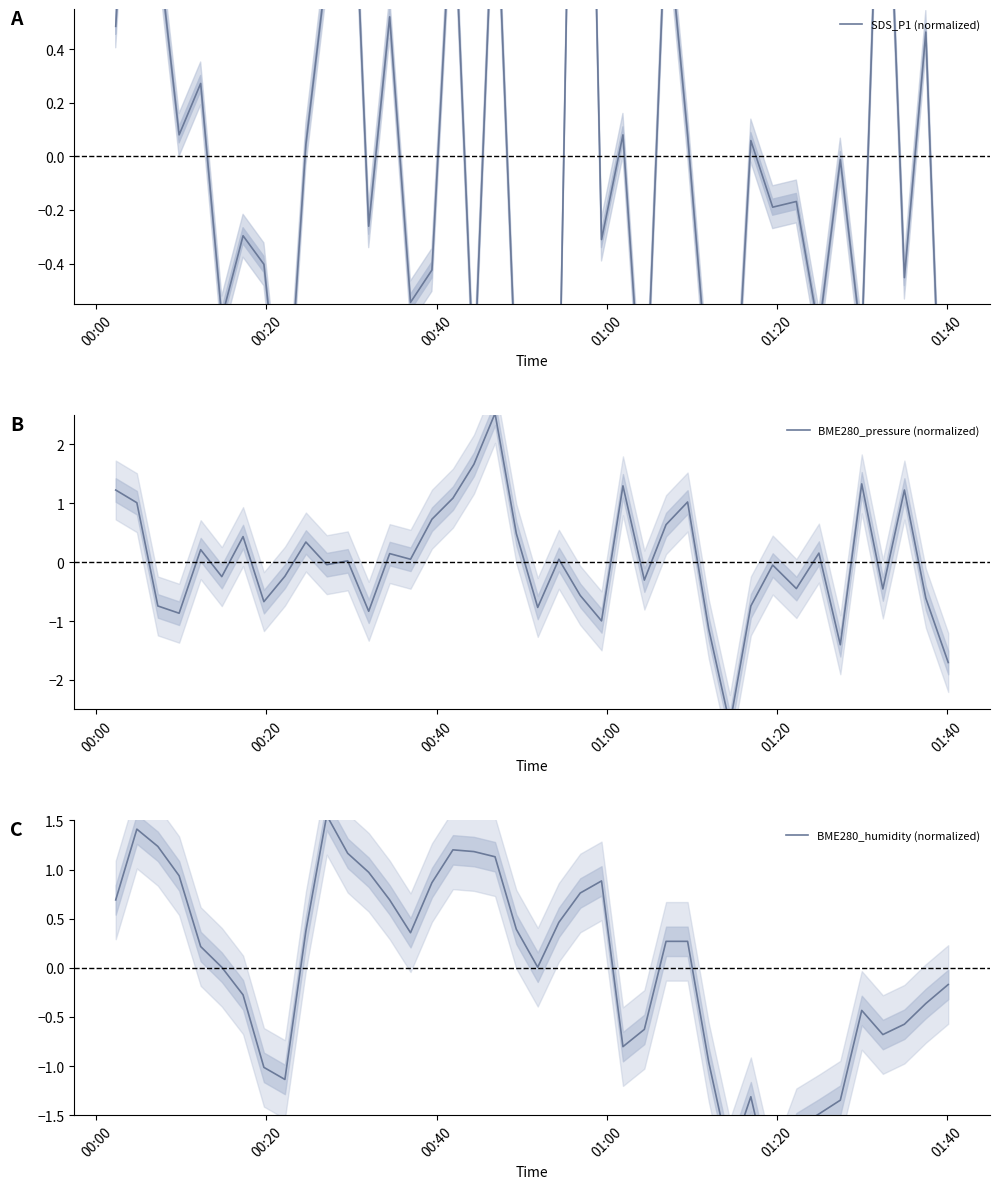

How many times do BME280_pressure (normalized) and BME280_humidity (normalized) cross each other?

11